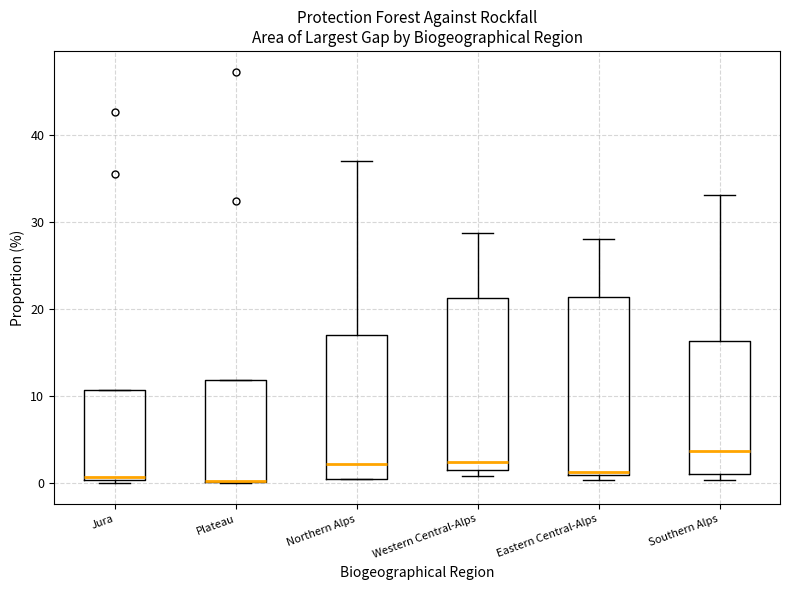

Where does the upper whisker of the box for Northern Alps end on the y-axis? The values are not printed on the chart, so give them approximately, as read against the axis.

37